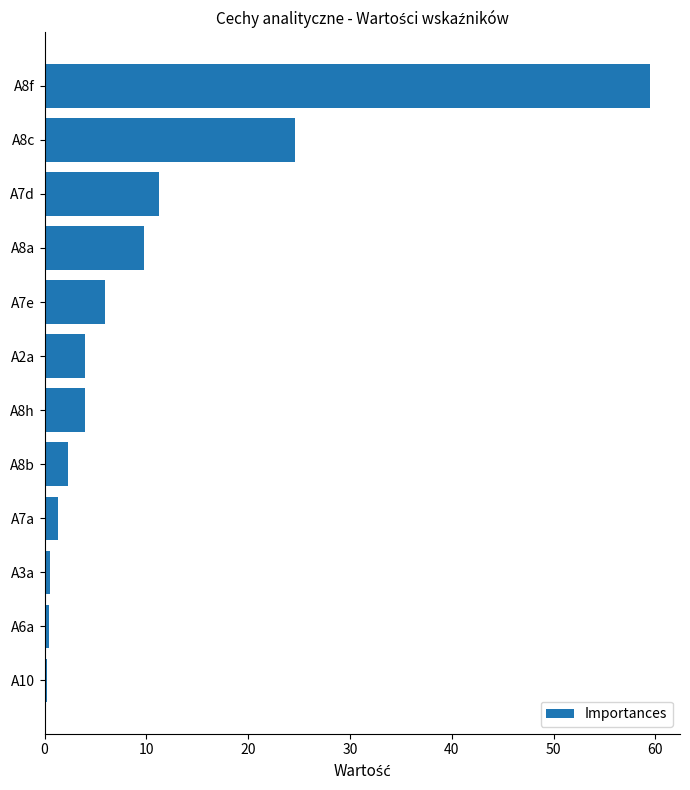

The chart shows a value of 59.5 at A8f. True or false?

True